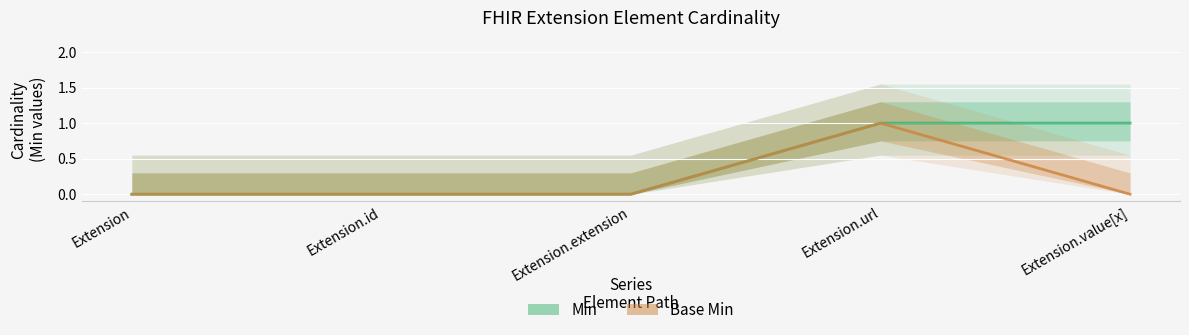

Is this an area chart (filled region under the line)?

No